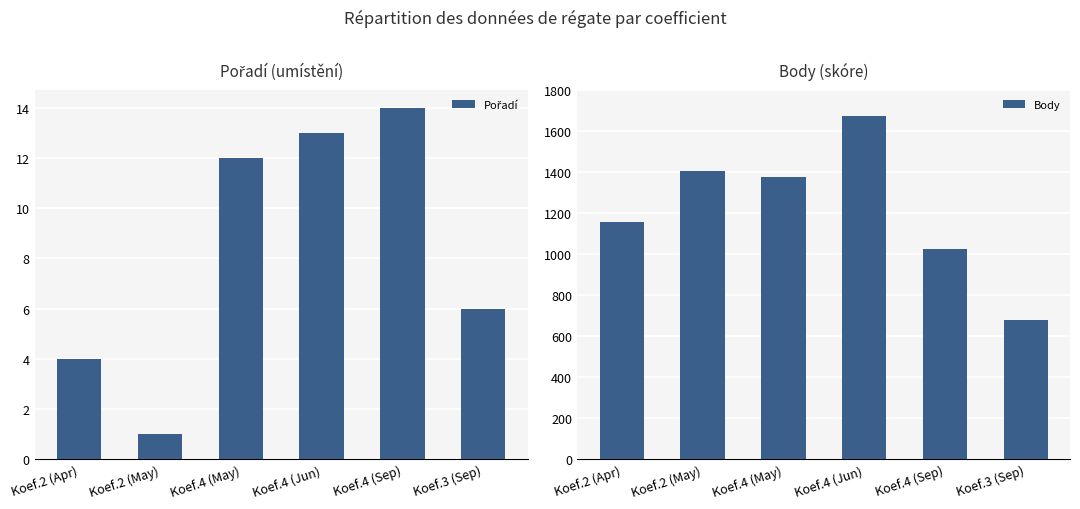

What position from the right is Koef.4 (May)?

4